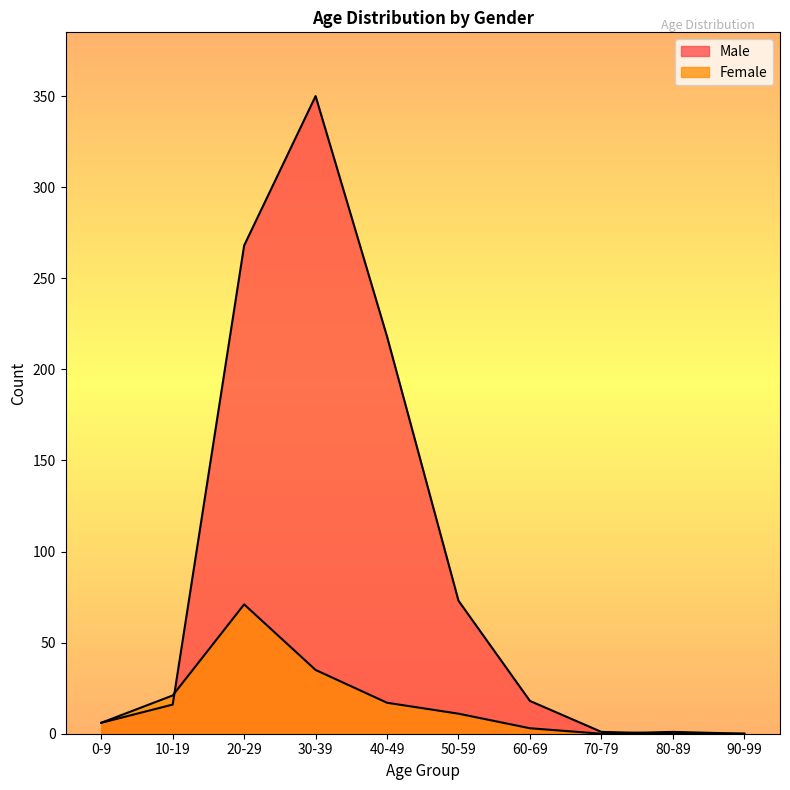

Count the number of categories in the chart.

10